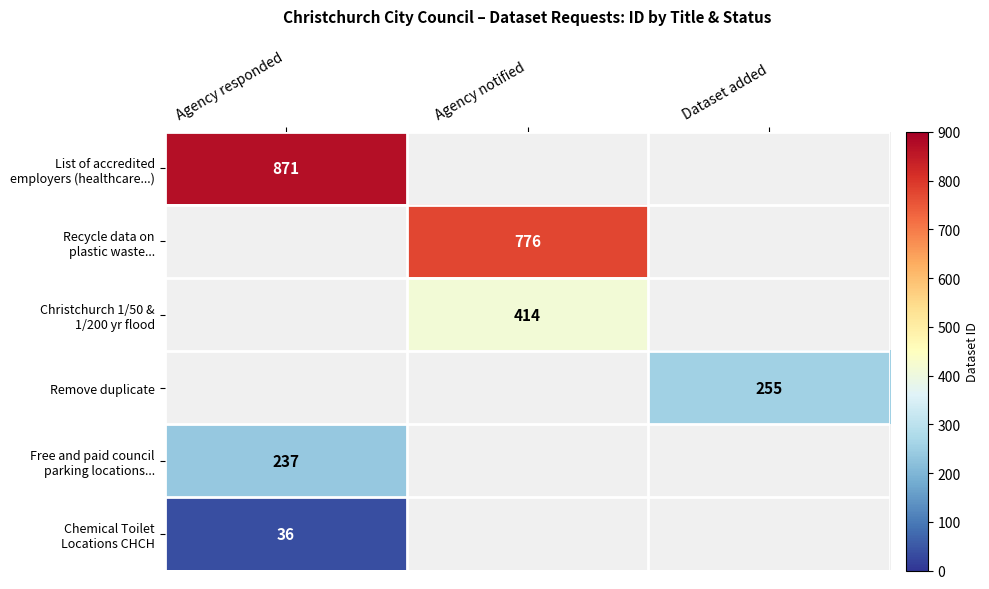

Between Agency responded and Agency notified, which series saw the biggest shift?

List of accredited employers (healthcare...)